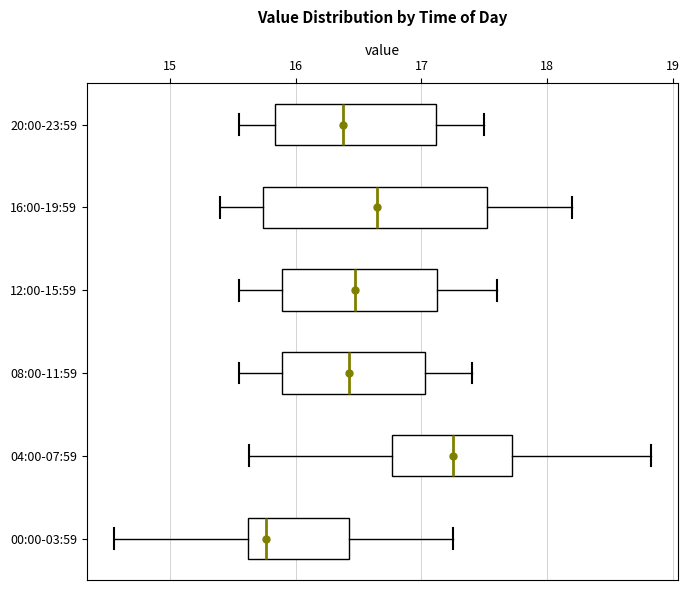

Which box has the furthest to the right median line?

04:00-07:59